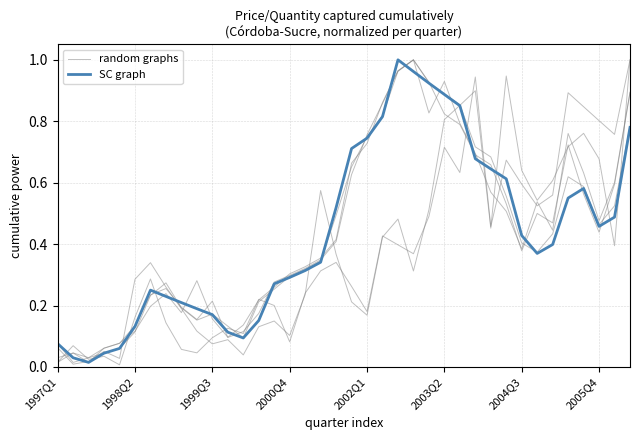

In random graphs, how many points are higher than both neighbors (excluding endpoints)?

4